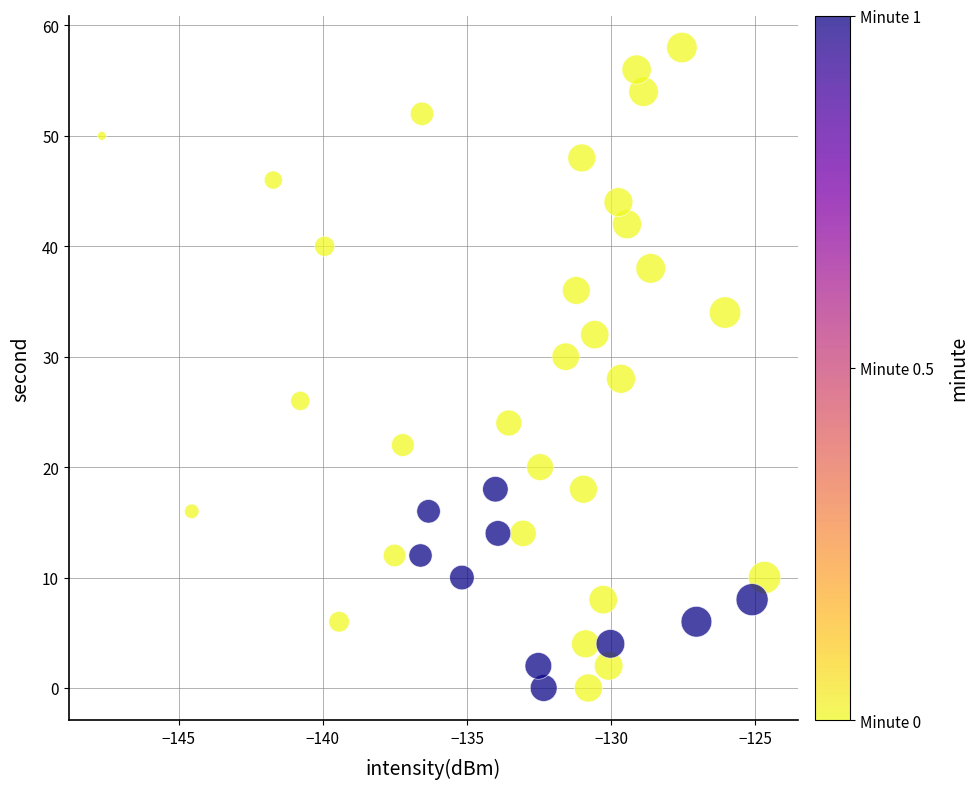

What is the range of Y values (max minus min)?

58